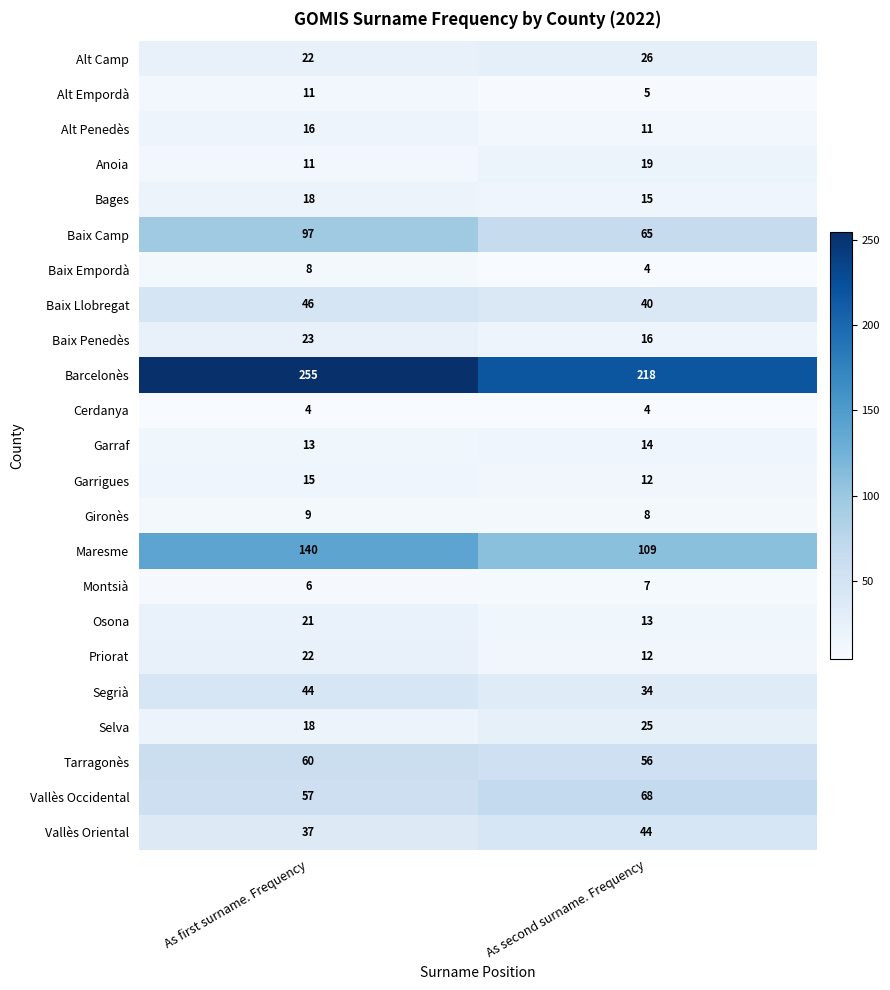

At which label does Alt Empordà reach its minimum?

As second surname. Frequency